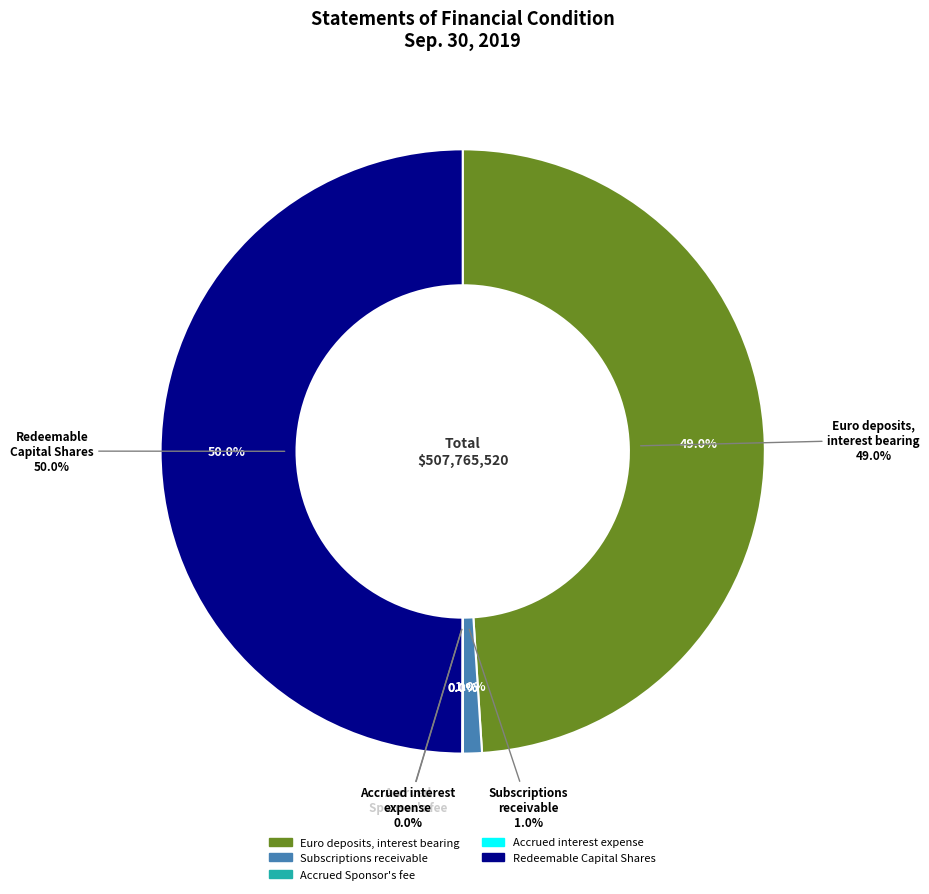

Is there any slice that represents more than half of the pie?

No